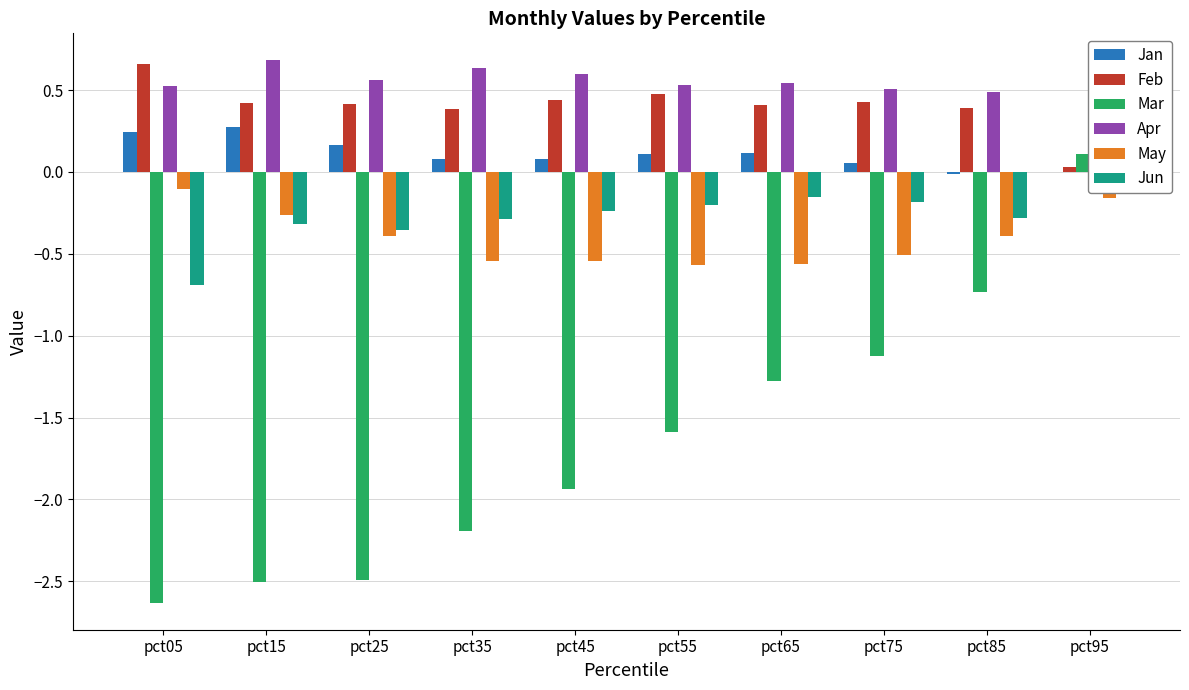

The value of Jun at pct35 is -0.3. True or false?

True